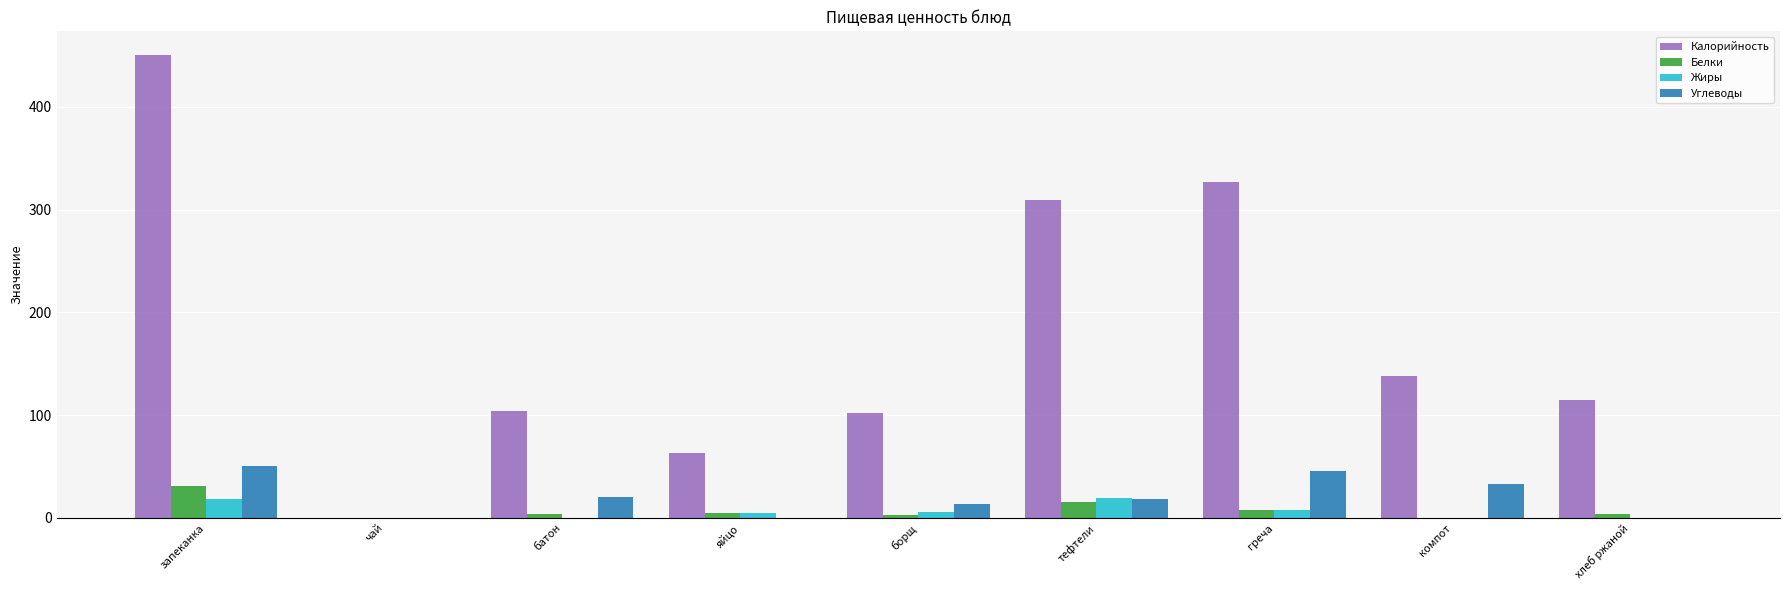

How many distinct data groups are displayed?

4